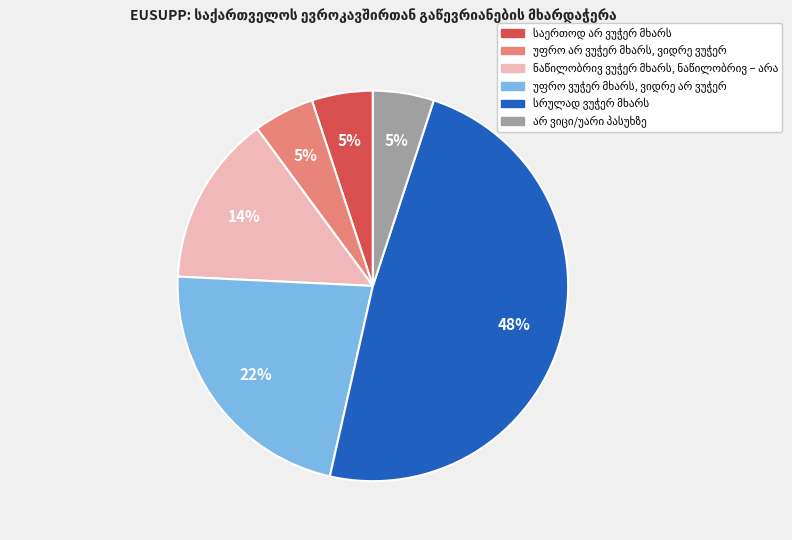

Is there any slice that represents more than half of the pie?

No